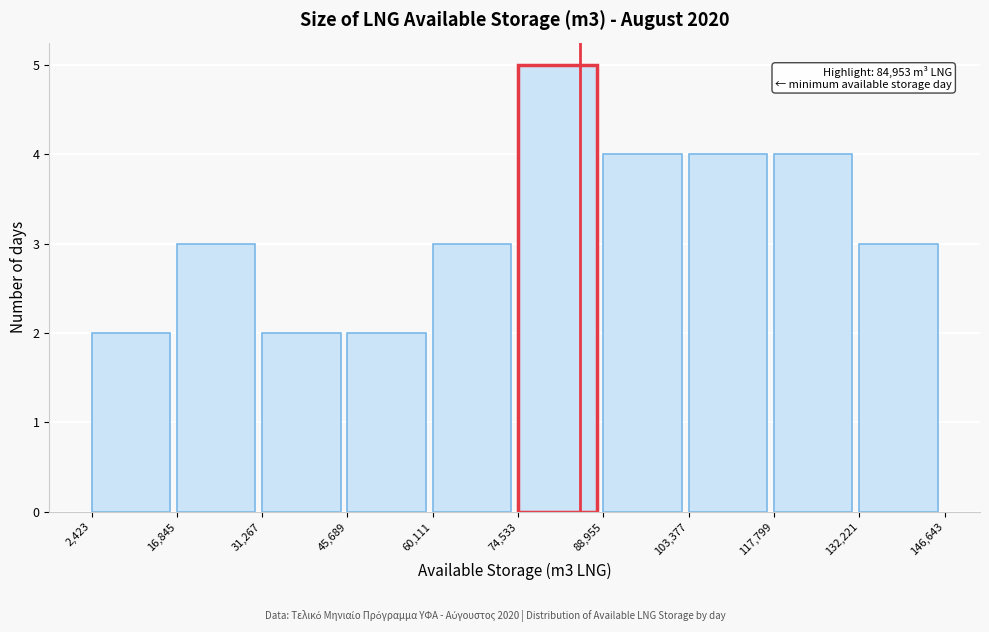

Over which range of the x-axis is the bar tallest?

74,533 to 88,955